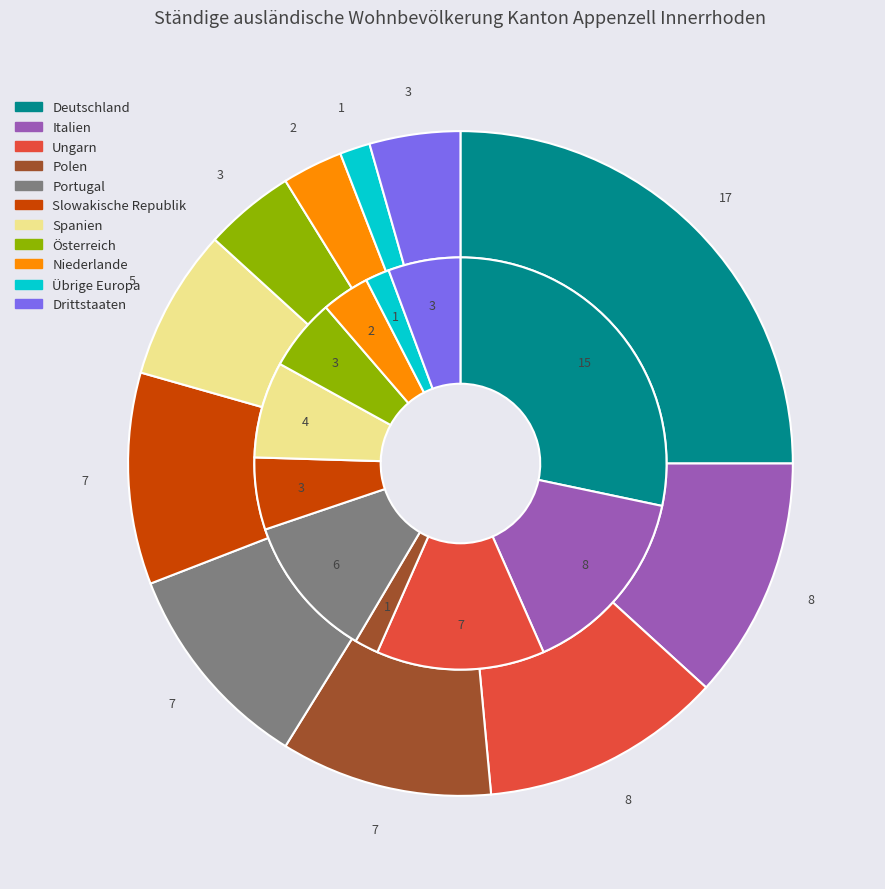

What is the ratio of the value at Spanien to the value at Österreich?

1.7